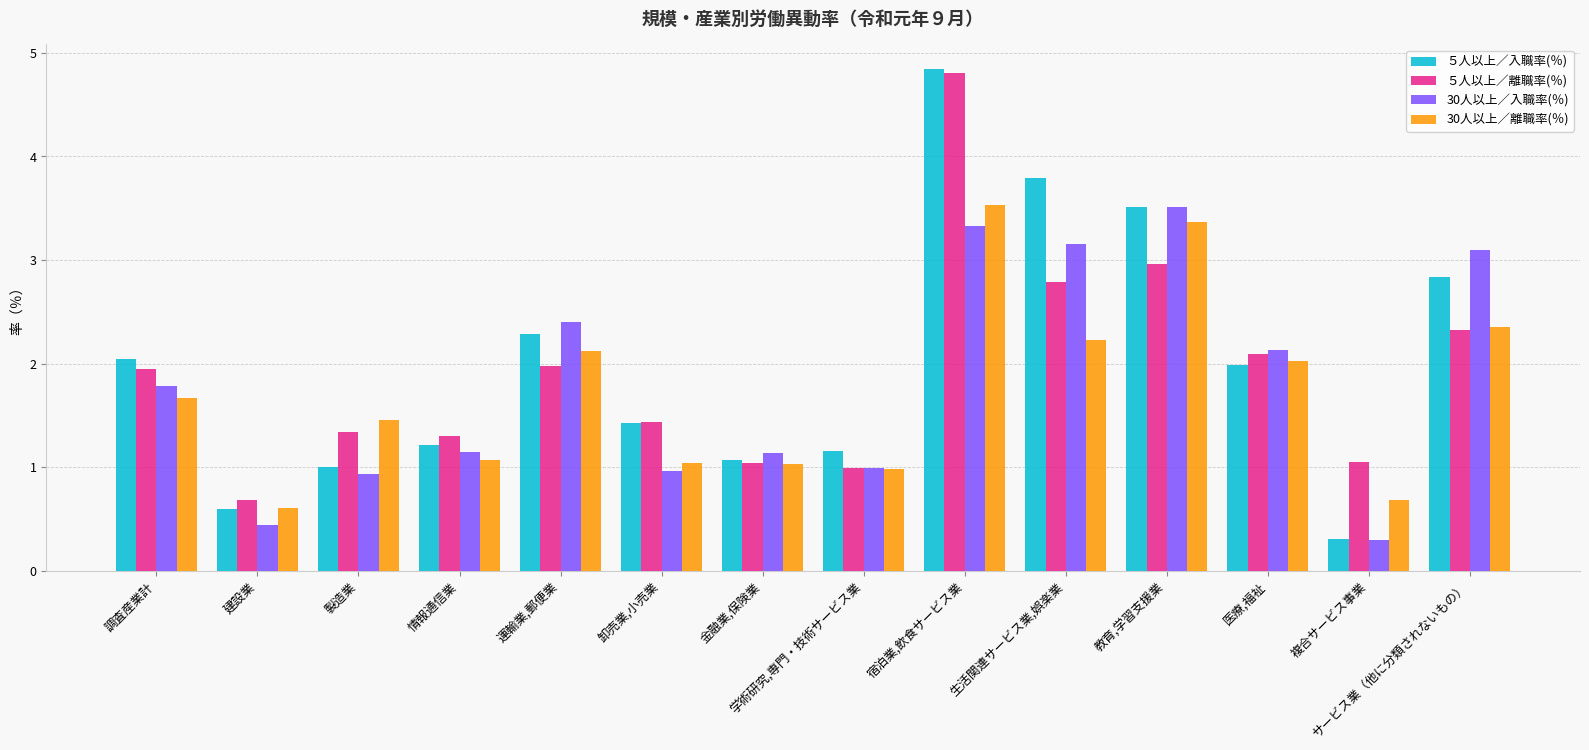

What is the greatest value displayed?

4.8